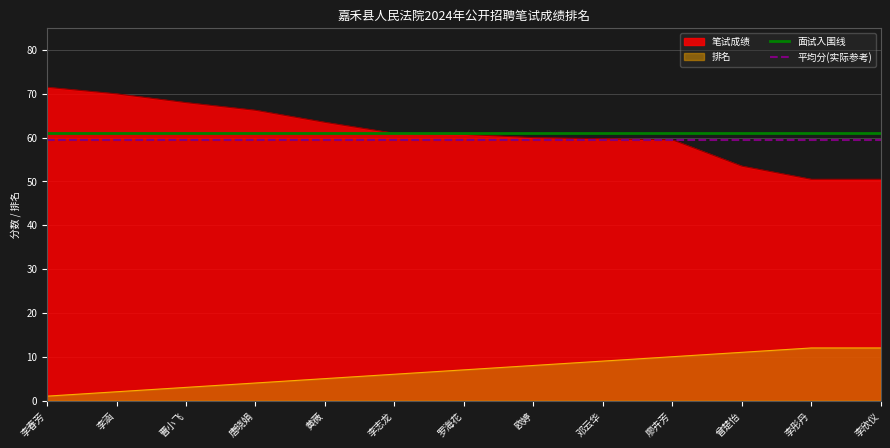

True or false: 面试入围线 has more than 1 interior local peaks.

False